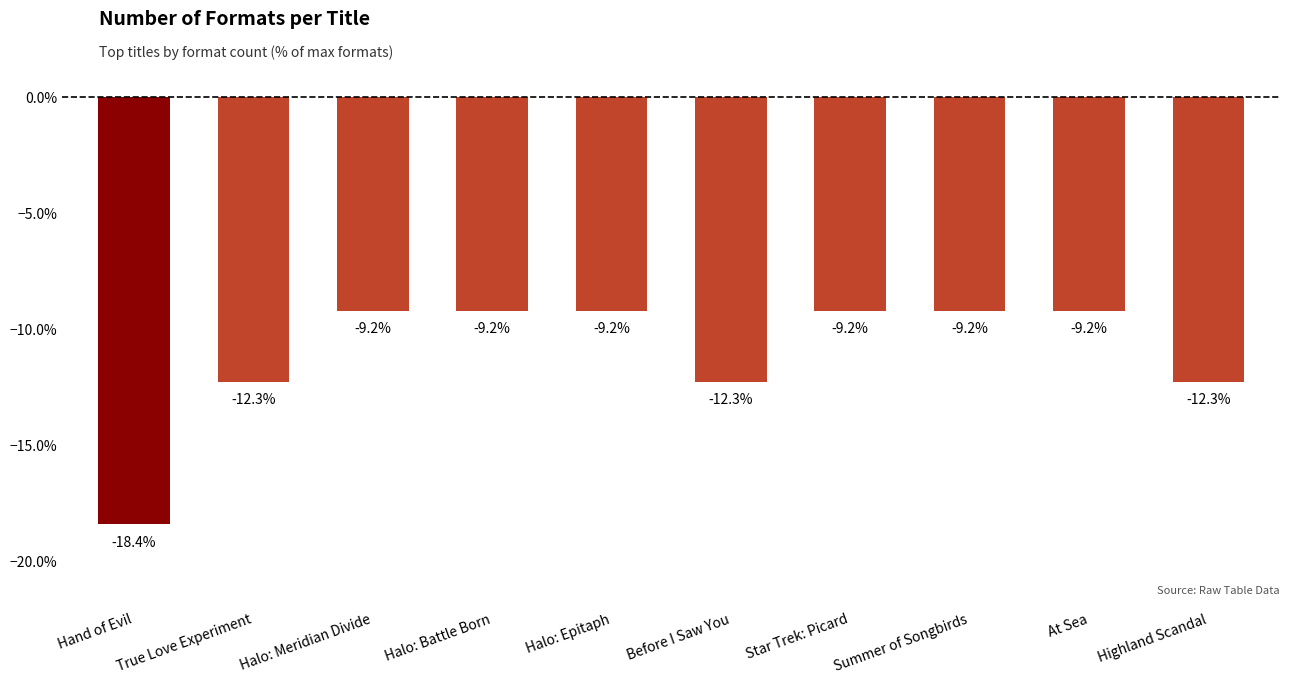

Reading left to right, transcribe all the data shown in this chart.

Hand of Evil=-18.4	True Love Experiment=-12.3	Halo: Meridian Divide=-9.2	Halo: Battle Born=-9.2	Halo: Epitaph=-9.2	Before I Saw You=-12.3	Star Trek: Picard=-9.2	Summer of Songbirds=-9.2	At Sea=-9.2	Highland Scandal=-12.3